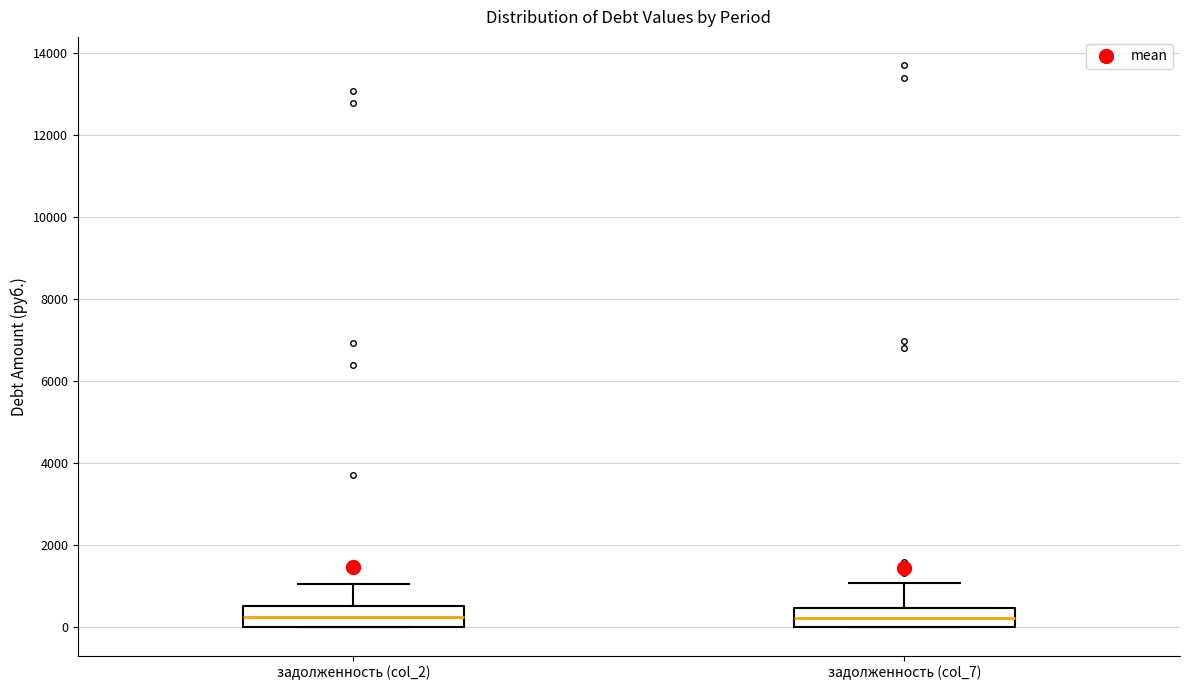

Reading left to right, transcribe this box plot: for each box, give where its median line is, the range the box spans, and where its two whiskers end, as read against the y-axis. The values are not printed on the chart, so give them approximately, as read against the axis.

задолженность (col_2): median 200, box 0 to 600, whiskers 0 to 1000
задолженность (col_7): median 200, box 0 to 400, whiskers 0 to 1000